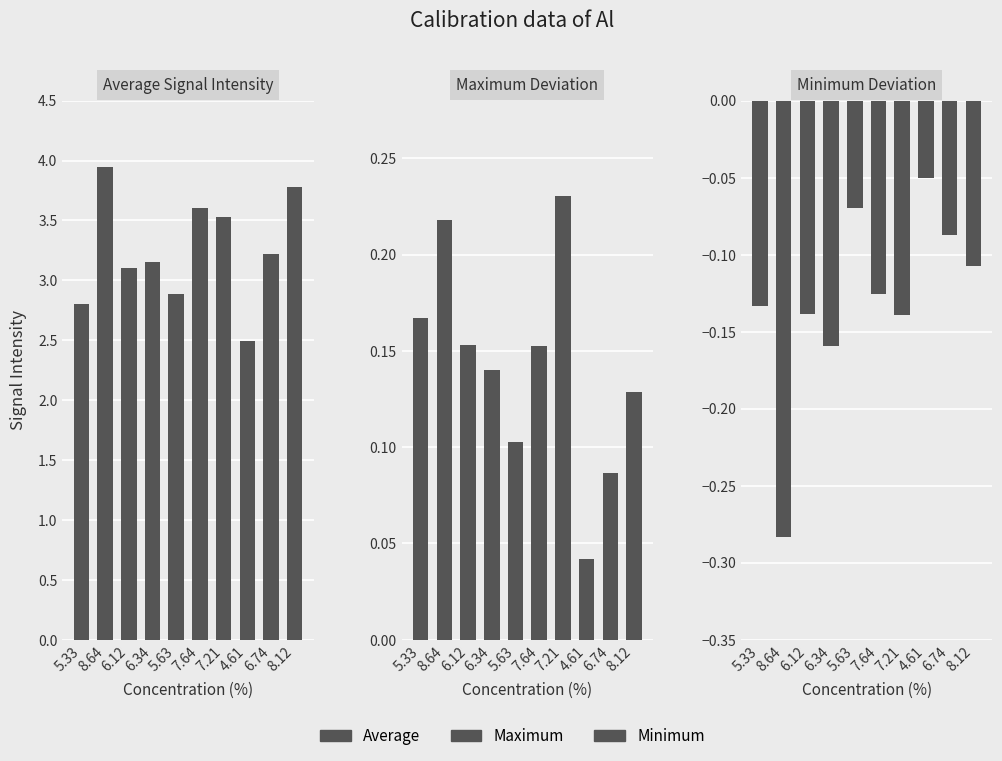

What is the value of the Maximum bar at the 7th from the left?

0.2